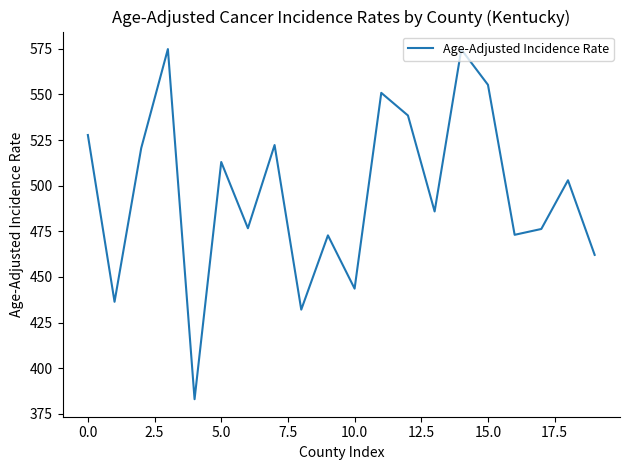

What is the greatest value displayed?

574.9